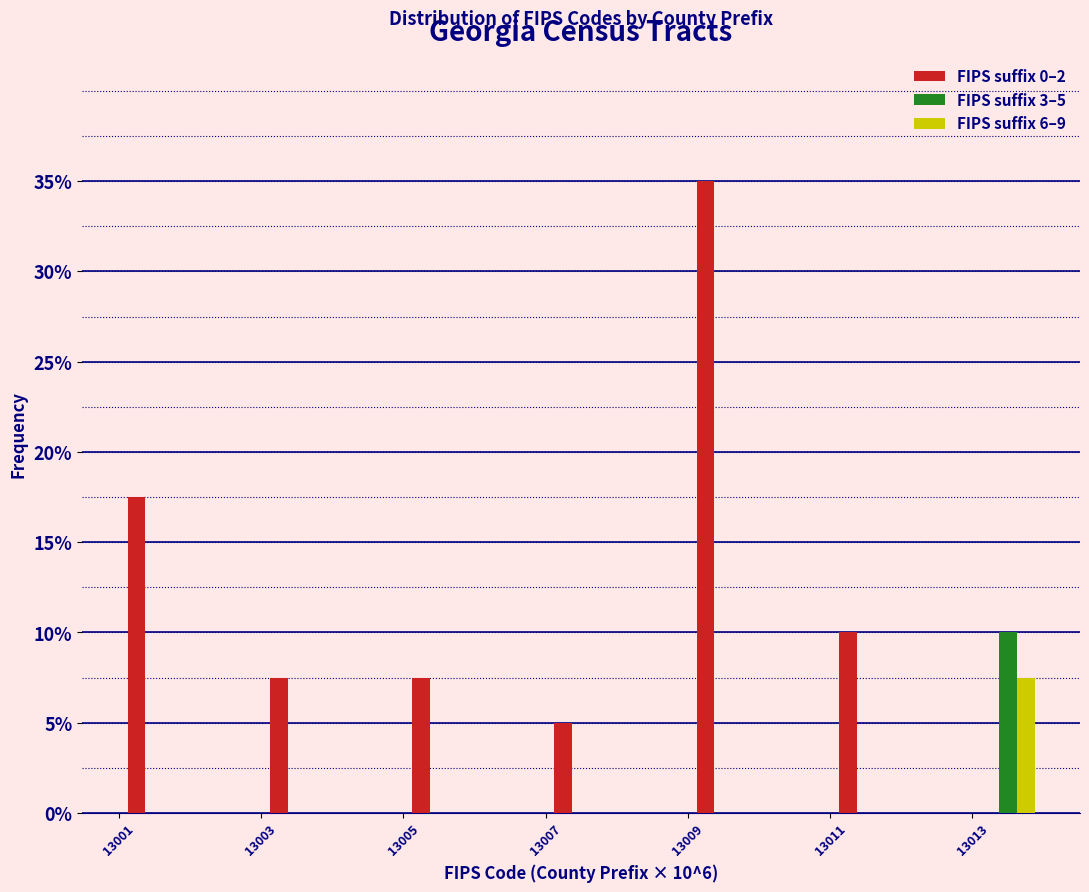

In the FIPS suffix 3–5 series, which range on the x-axis has the tallest bar?

13013 to 13014